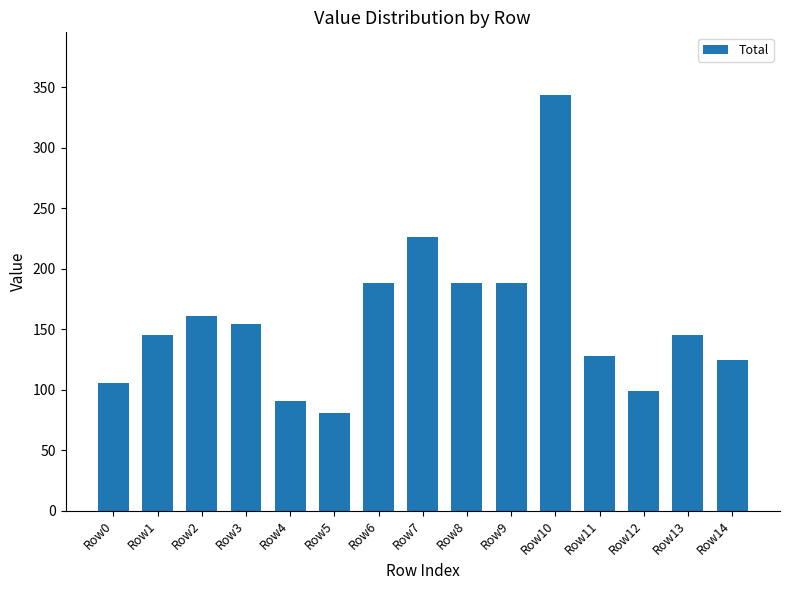

What is the sum of the values at Row10 and Row13?

489